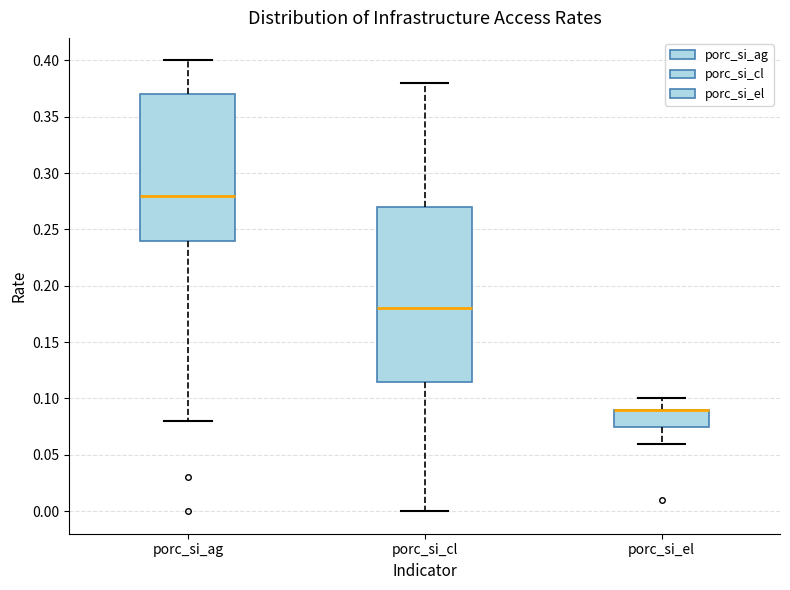

Comparing the boxes themselves (not the whiskers), which one is the tallest?

porc_si_cl